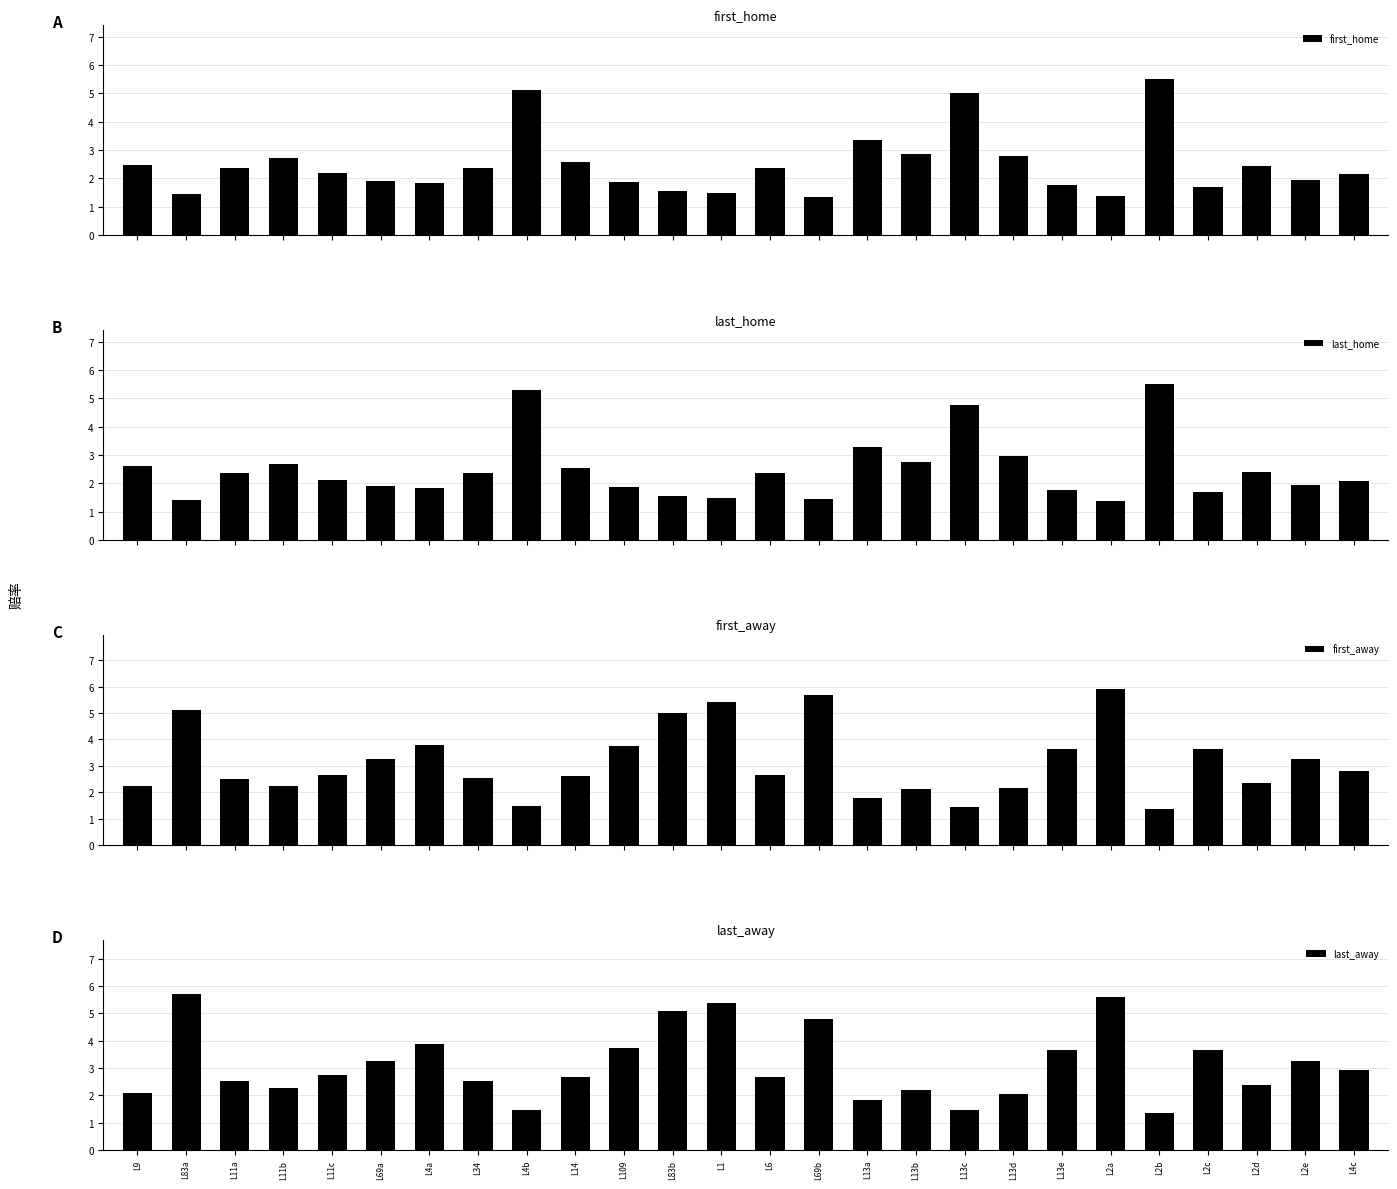

List the series in order of their peak value, highest first.

first_away, last_away, first_home, last_home